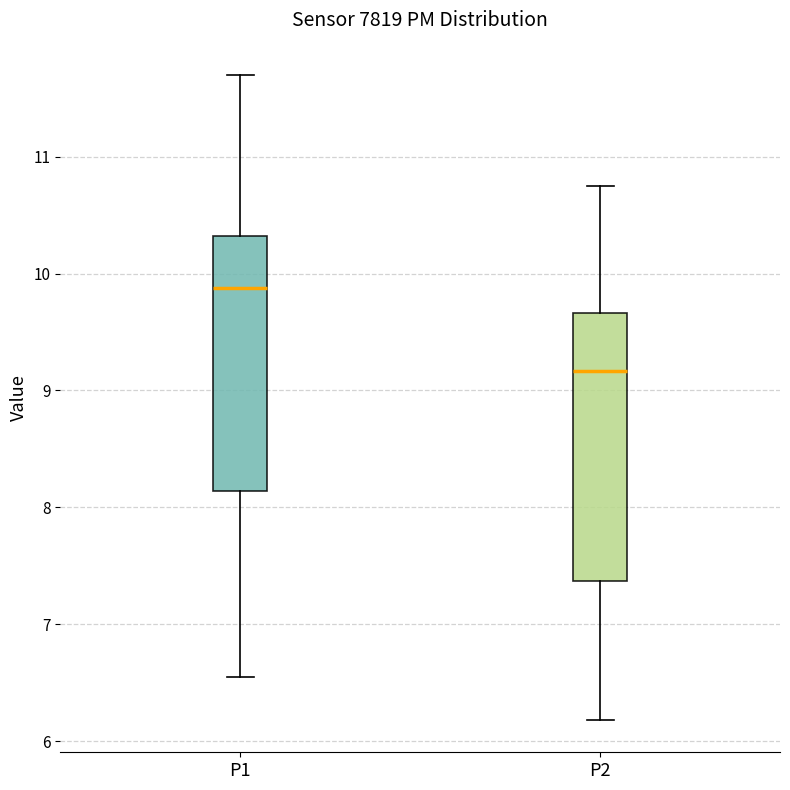

Where is the lower edge of the box for P1 on the y-axis? The values are not printed on the chart, so give them approximately, as read against the axis.

8.1